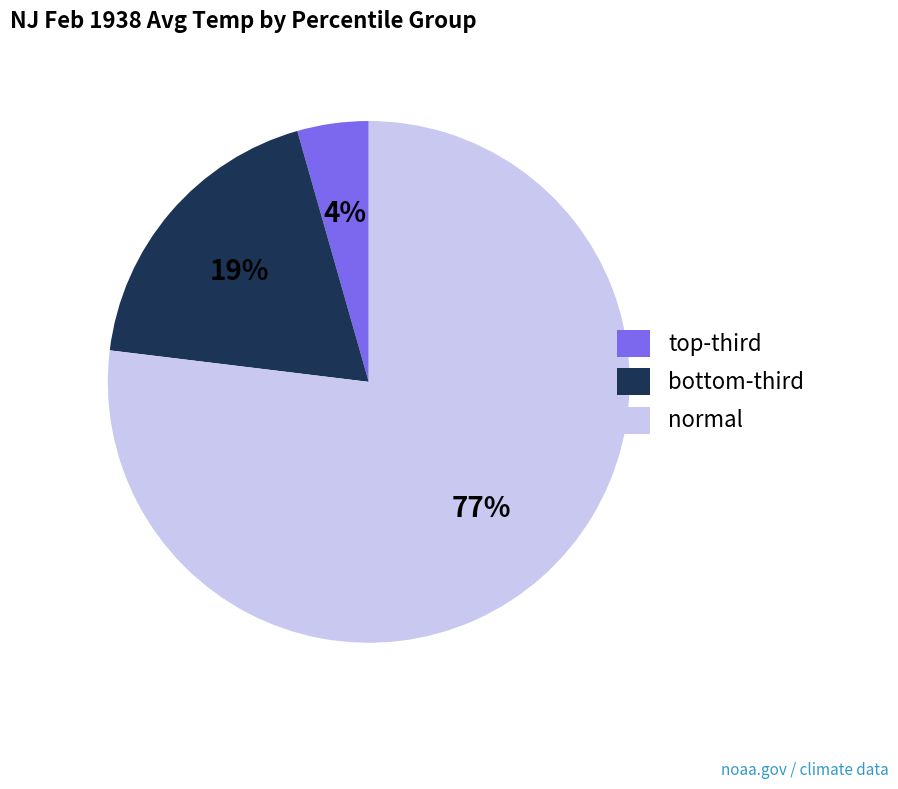

What is the majority slice?

normal